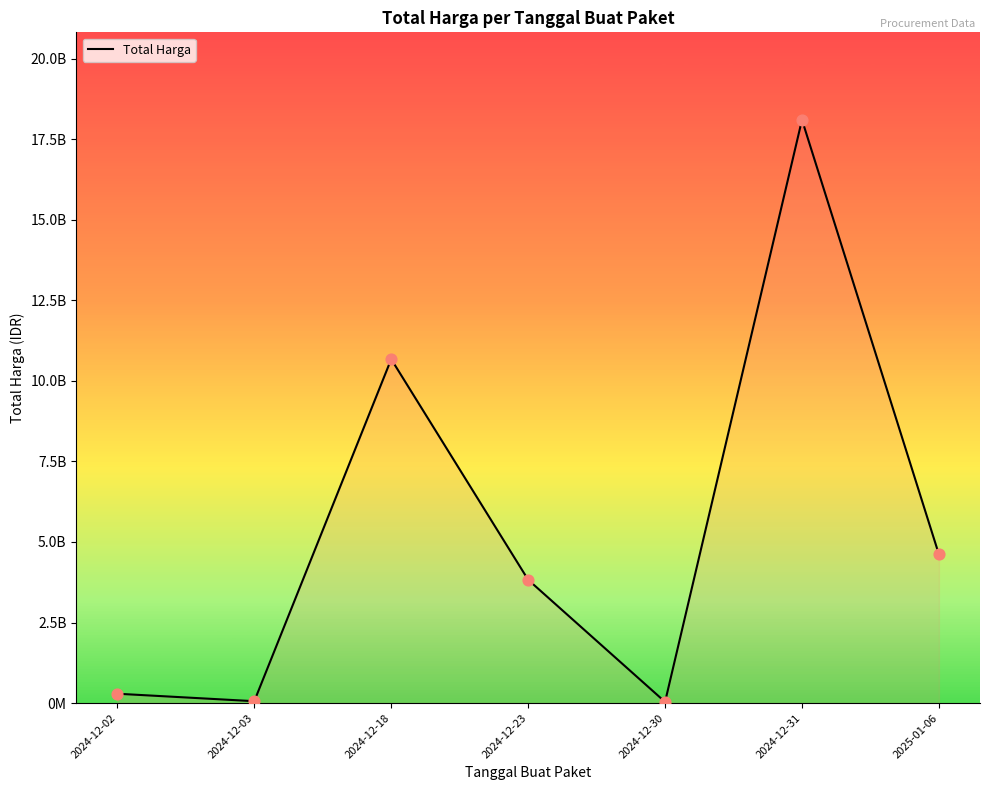

What is the change in value from 2024-12-18 to 2024-12-30?

-10637505200